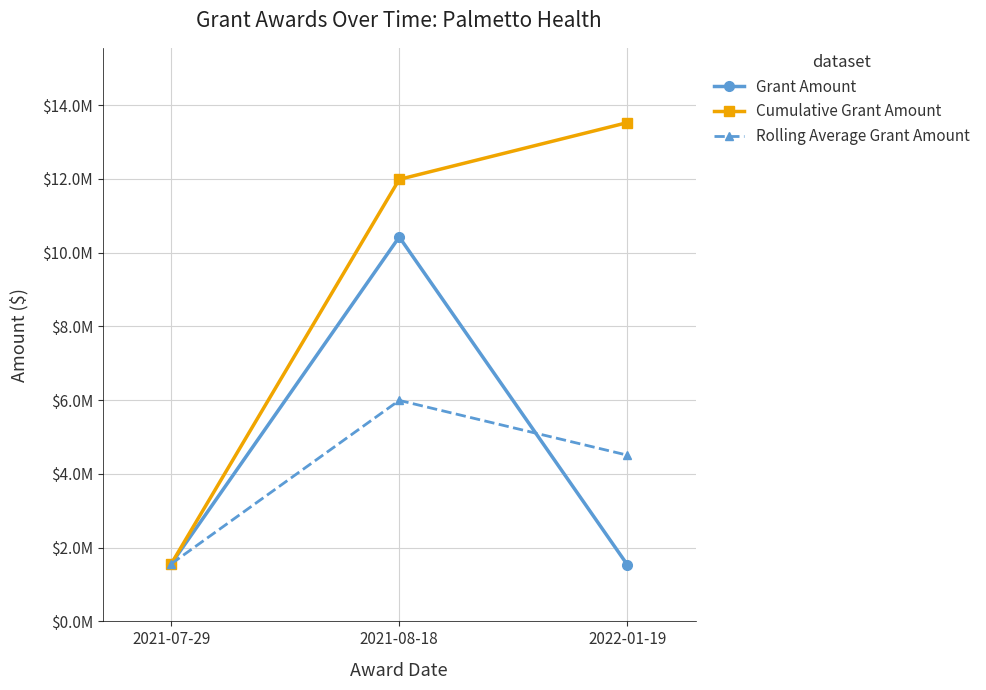

What is the label of the 1st point from the left?

2021-07-29